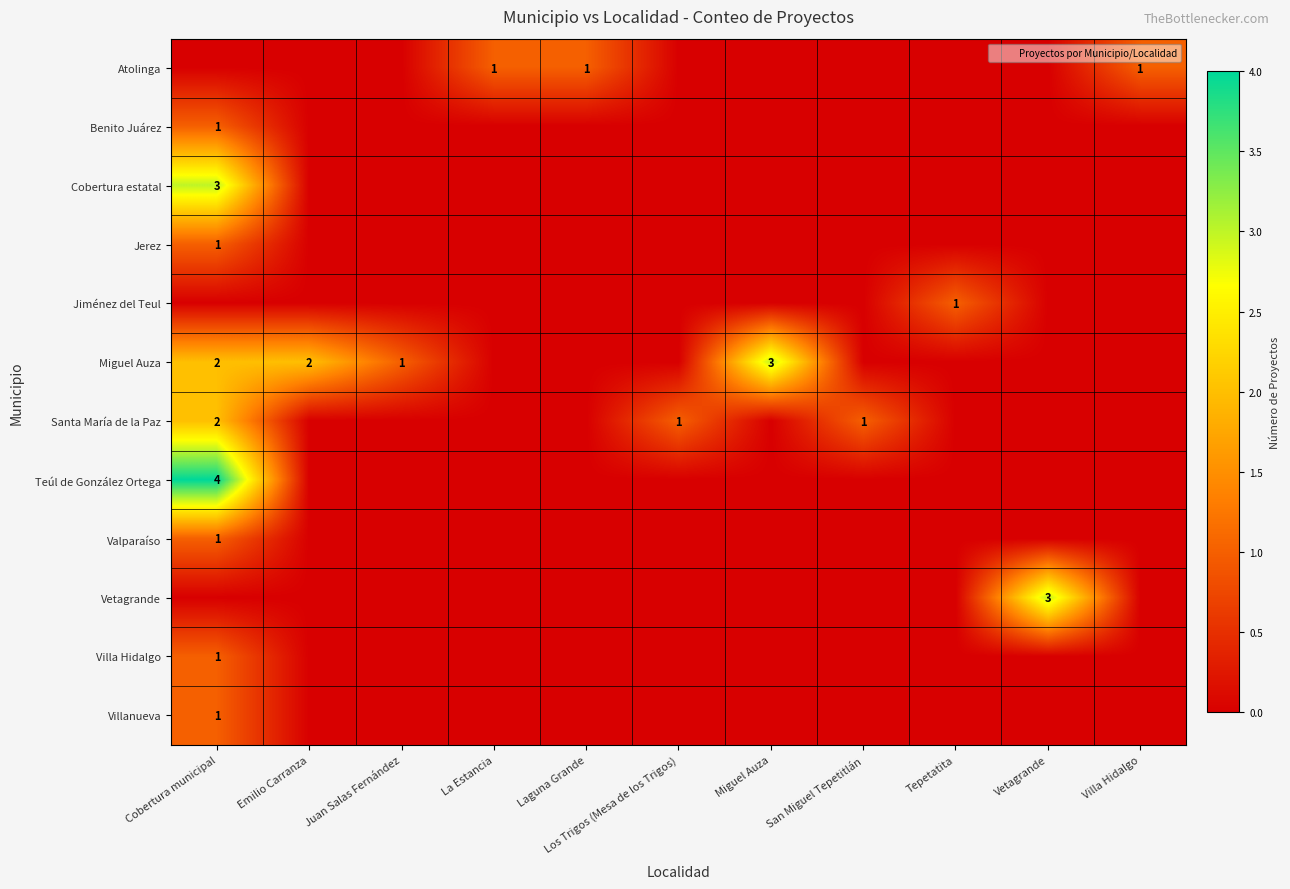

The Villa Hidalgo series shows 1 at Cobertura municipal. True or false?

True